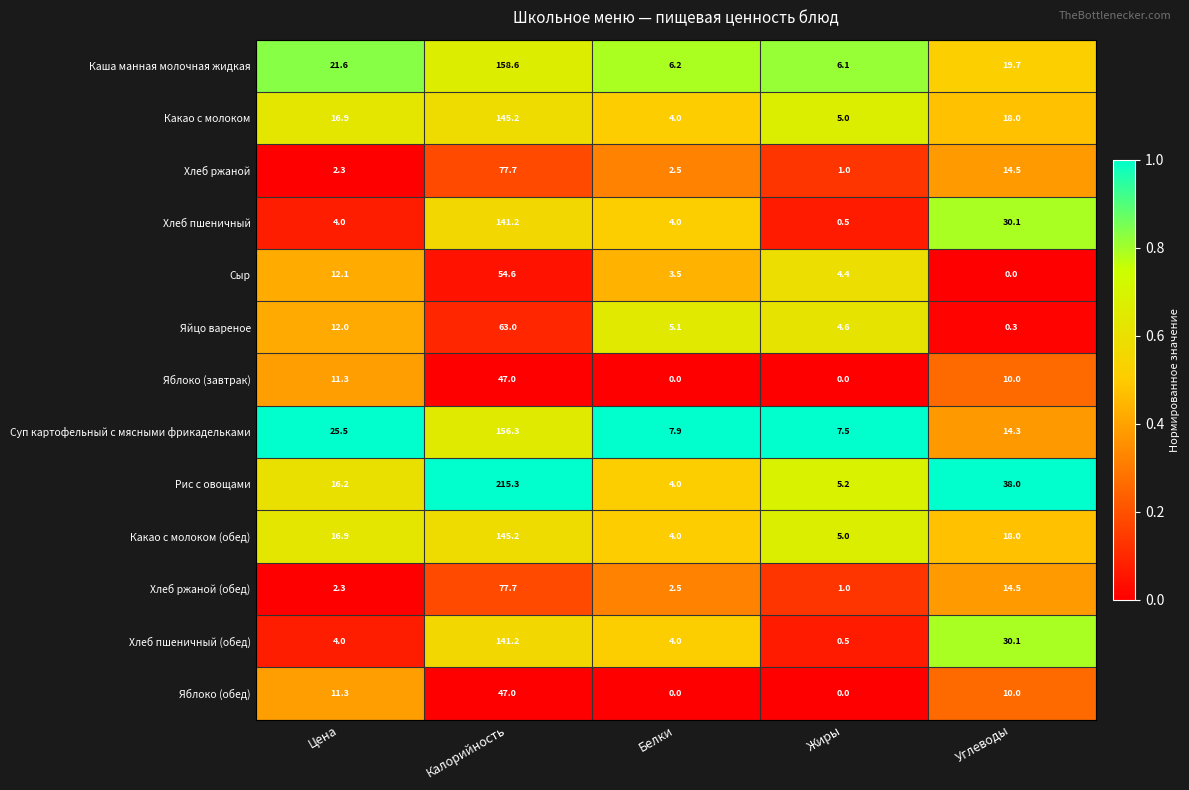

What is the difference between the second highest and second lowest values in the Какао с молоком series?

13.0